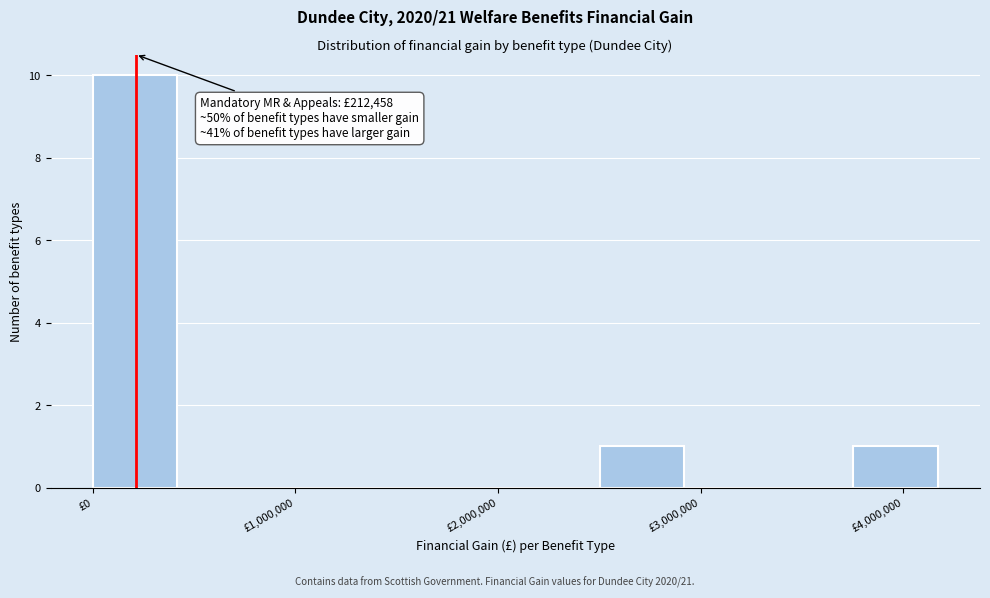

Which range on the x-axis has the tallest bar?

0 to 400000